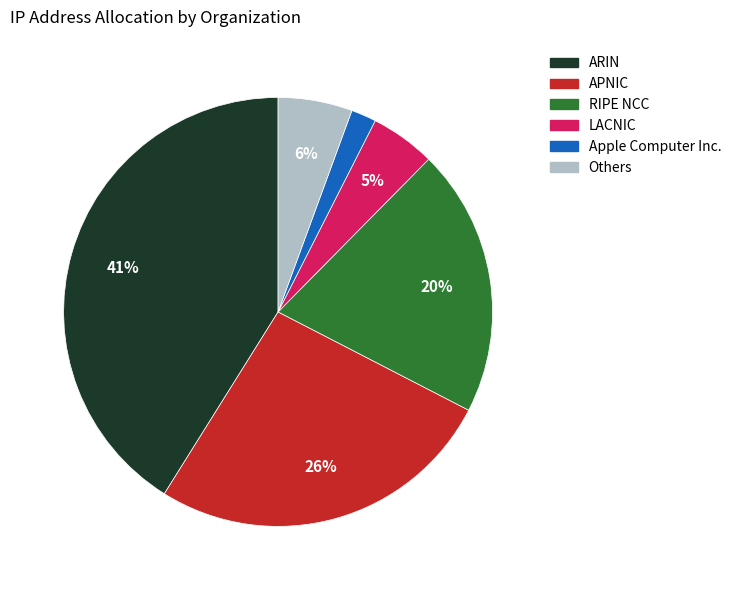

Is there a majority slice in this chart?

No